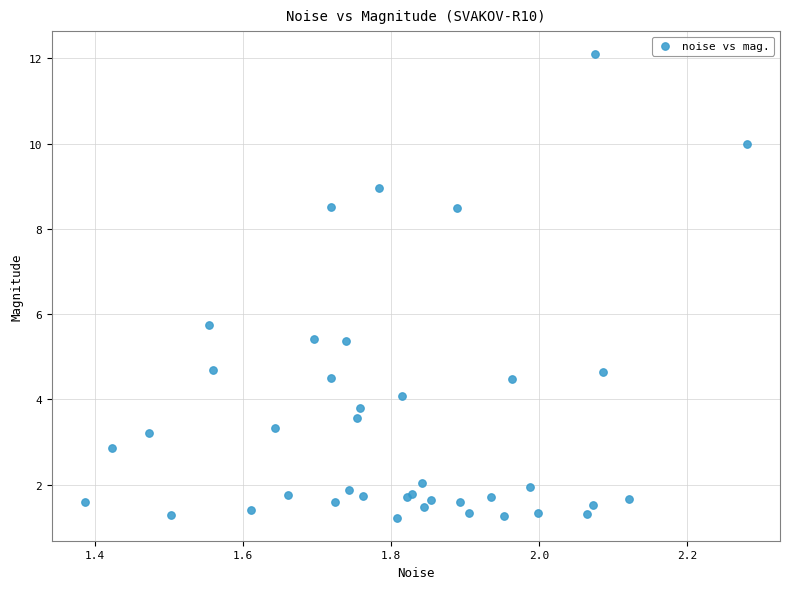

What Y value in the scatter plot is closest to 6?

5.7